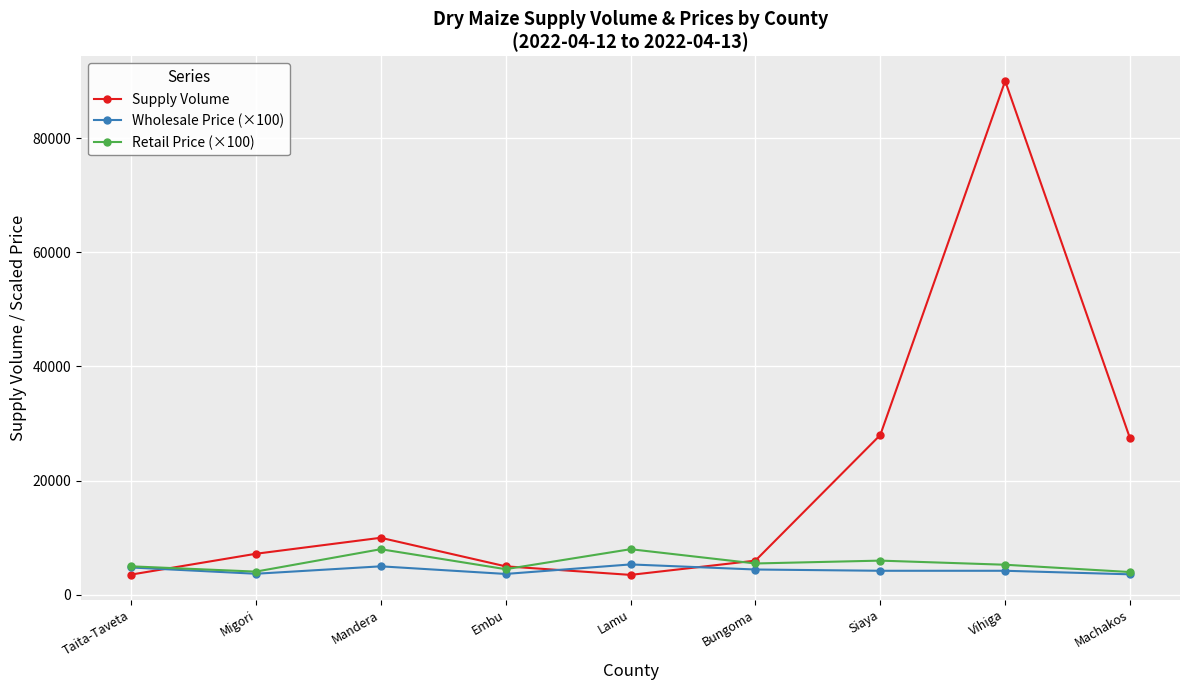

What are all the series names shown in the legend?

Supply Volume, Wholesale Price (×100), Retail Price (×100)